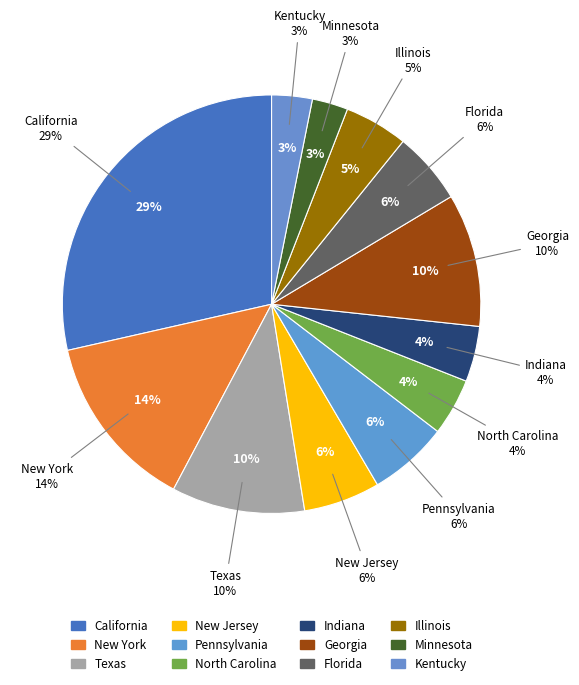

Which category has the smallest portion of the pie?

Minnesota